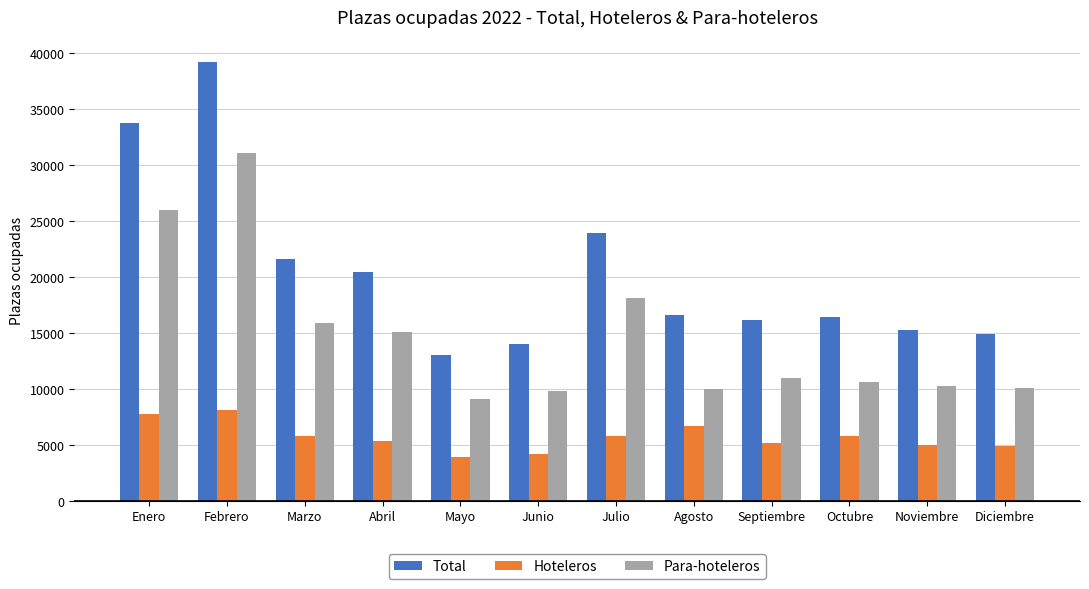

At which category is the sum across all series the highest?

Febrero